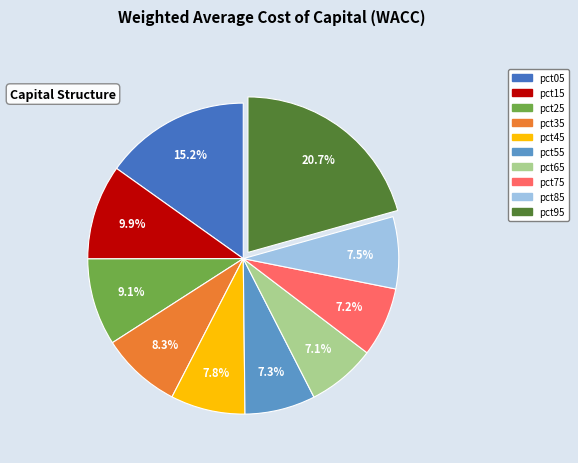

Which has a higher value, pct25 or pct45?

pct25